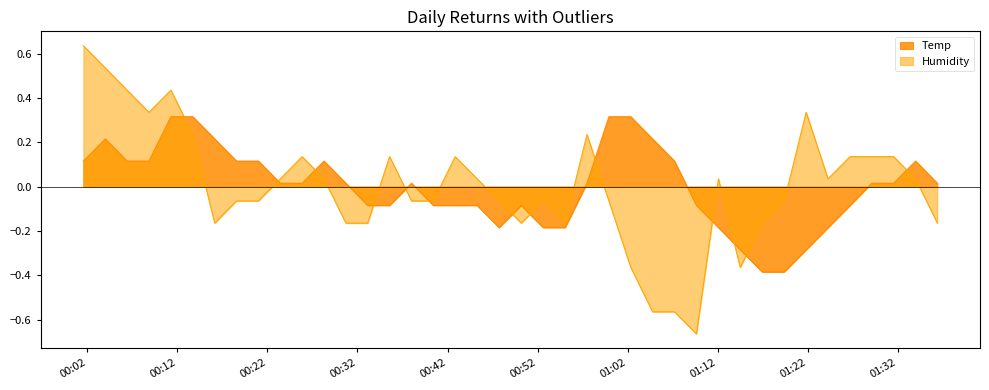

How many interior local valleys (lower than both neighbors) does the data have?

1